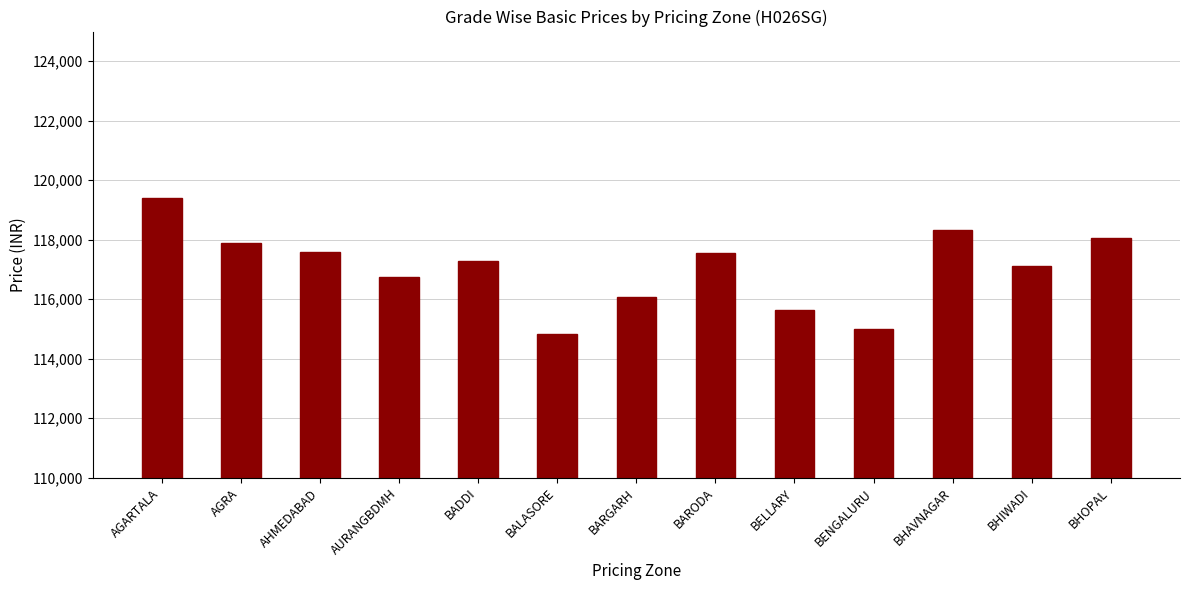

What position from the left is BENGALURU?

10